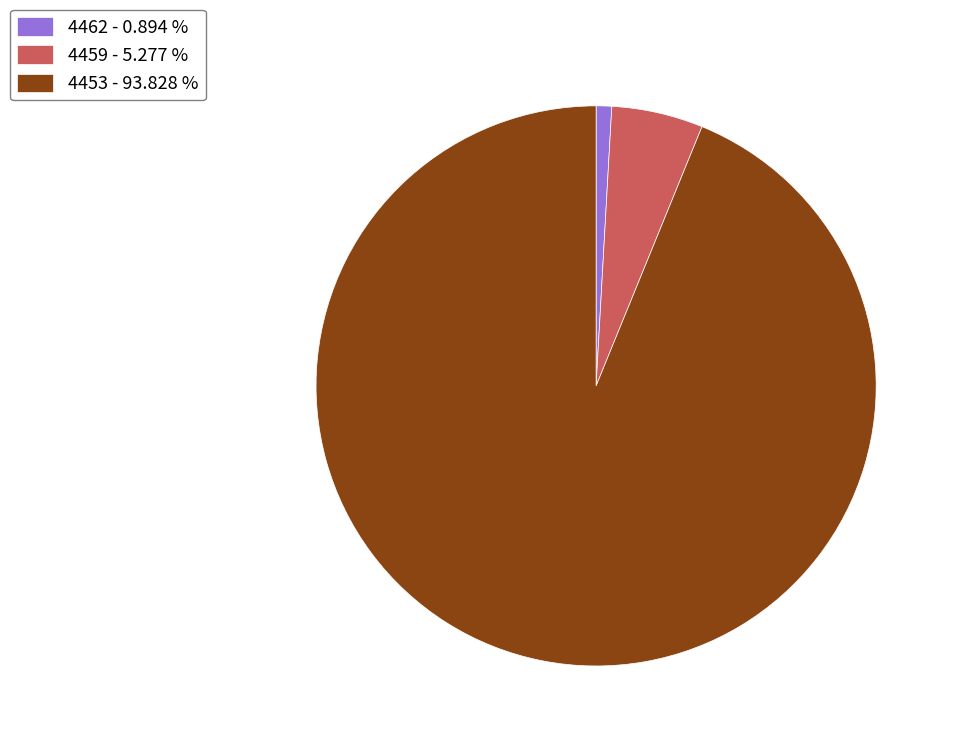

Is there any slice that represents more than half of the pie?

Yes